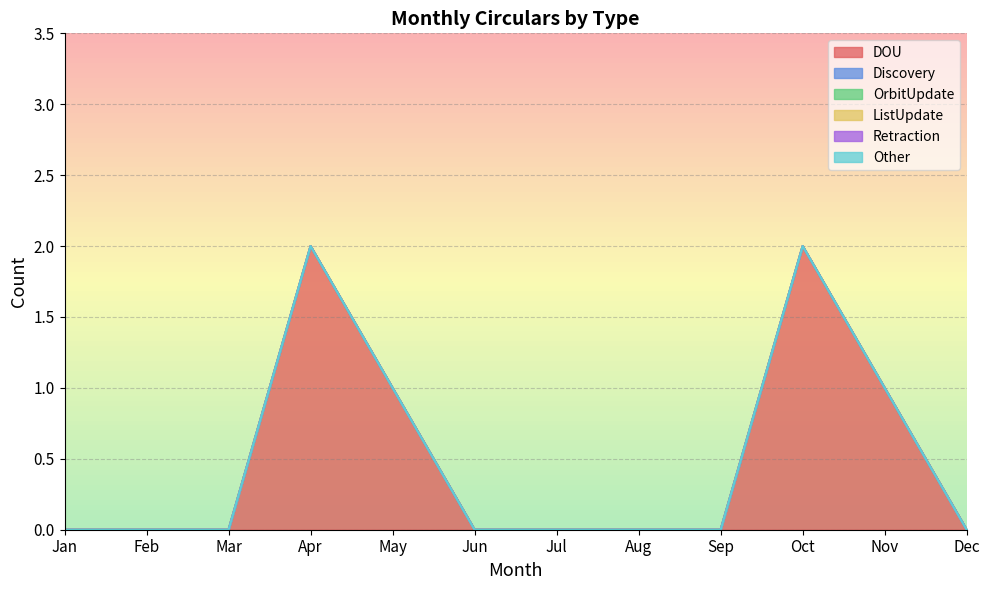

At which category is the sum across all series the highest?

Apr